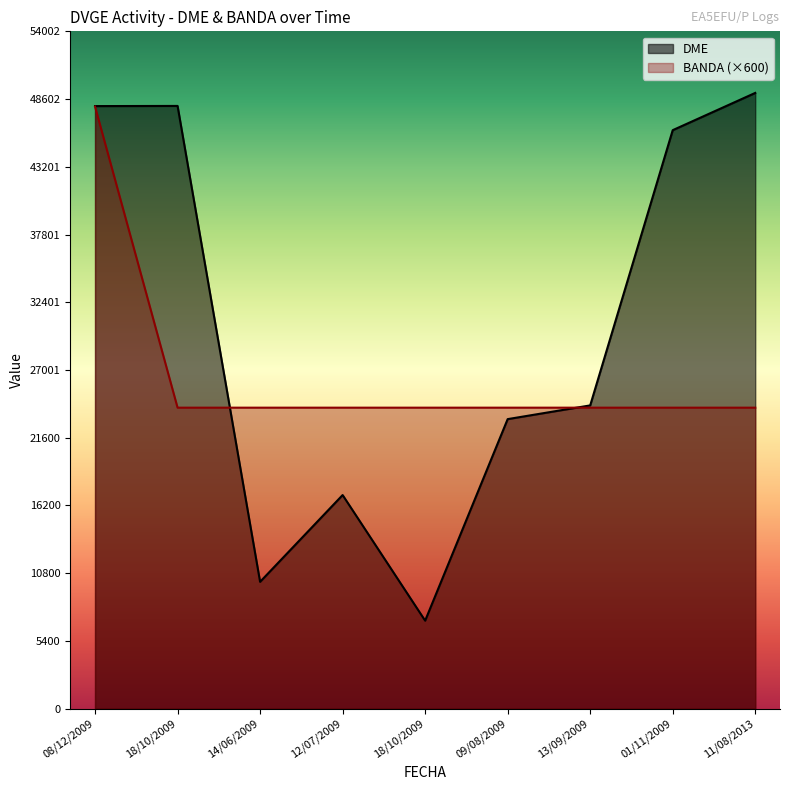

What is the value of the BANDA point at the 5th from the left?

24000